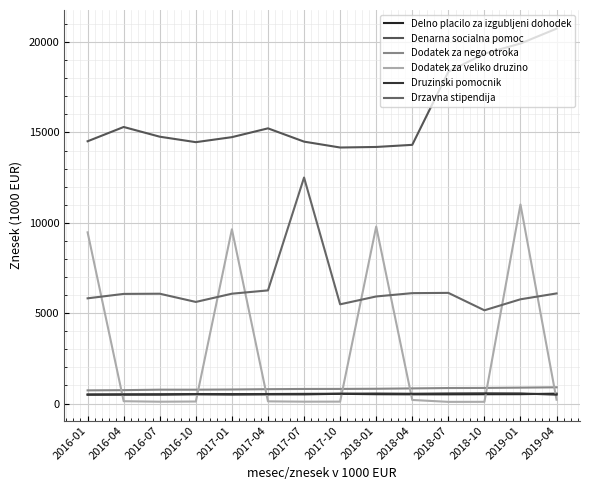

How many times do Dodatek za veliko druzino and Druzinski pomocnik cross each other?

7